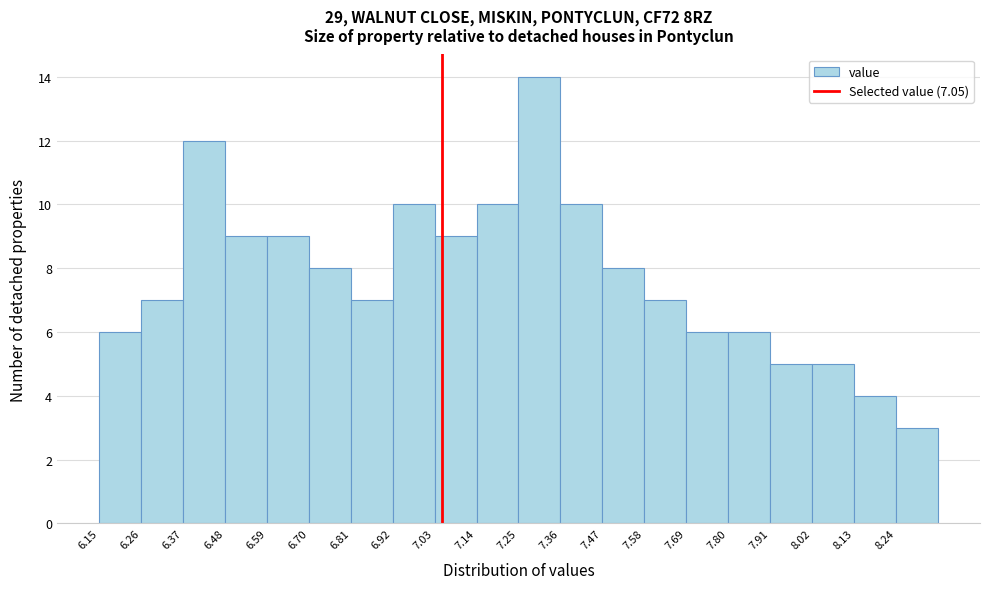

Which range on the x-axis has the tallest bar?

7.25 to 7.36